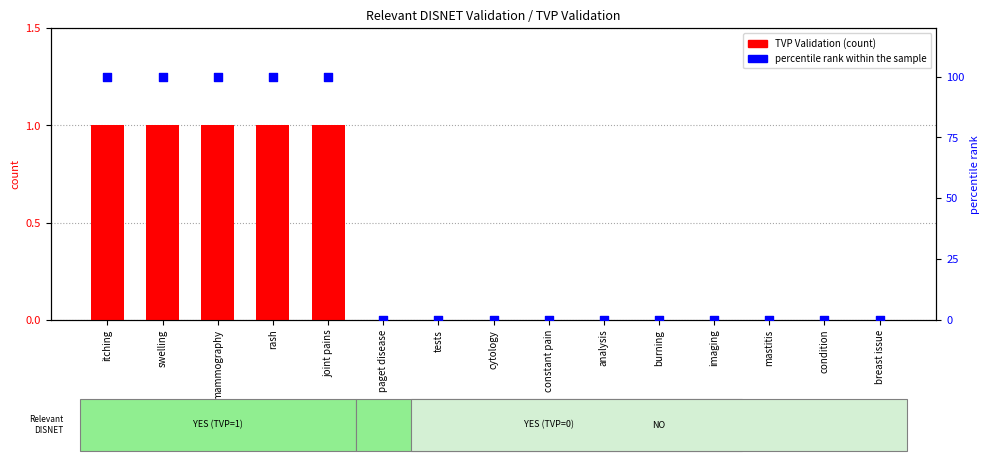

Is the value of TVP Validation at breast issue greater than the value of percentile rank within the sample at swelling?

No